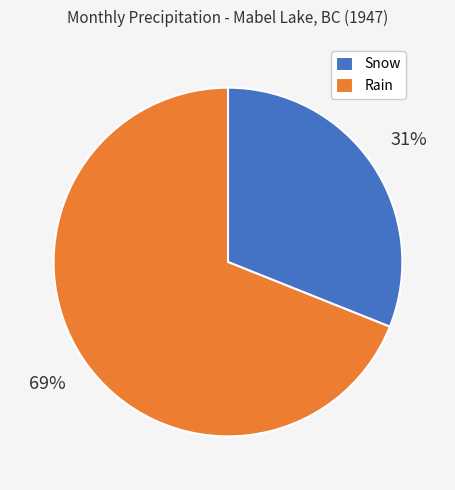

To the nearest percent, what is the difference between the Rain and Snow slice percentages?

38%